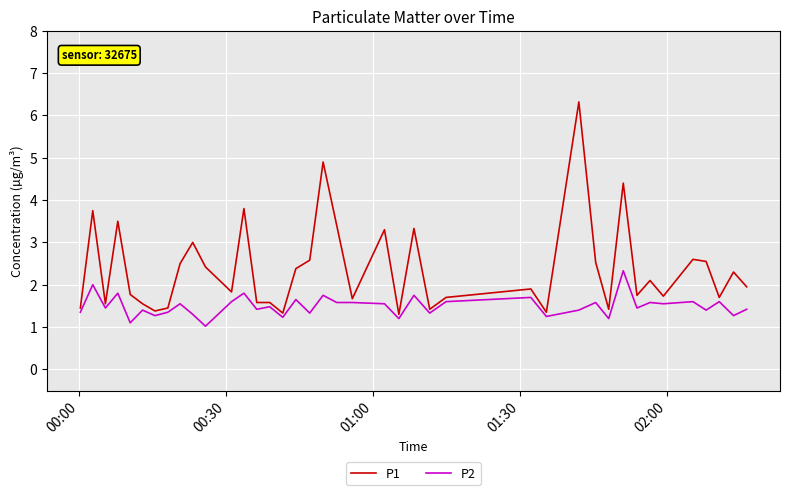

Rank the series by their average value, from highest to lowest.

P1, P2